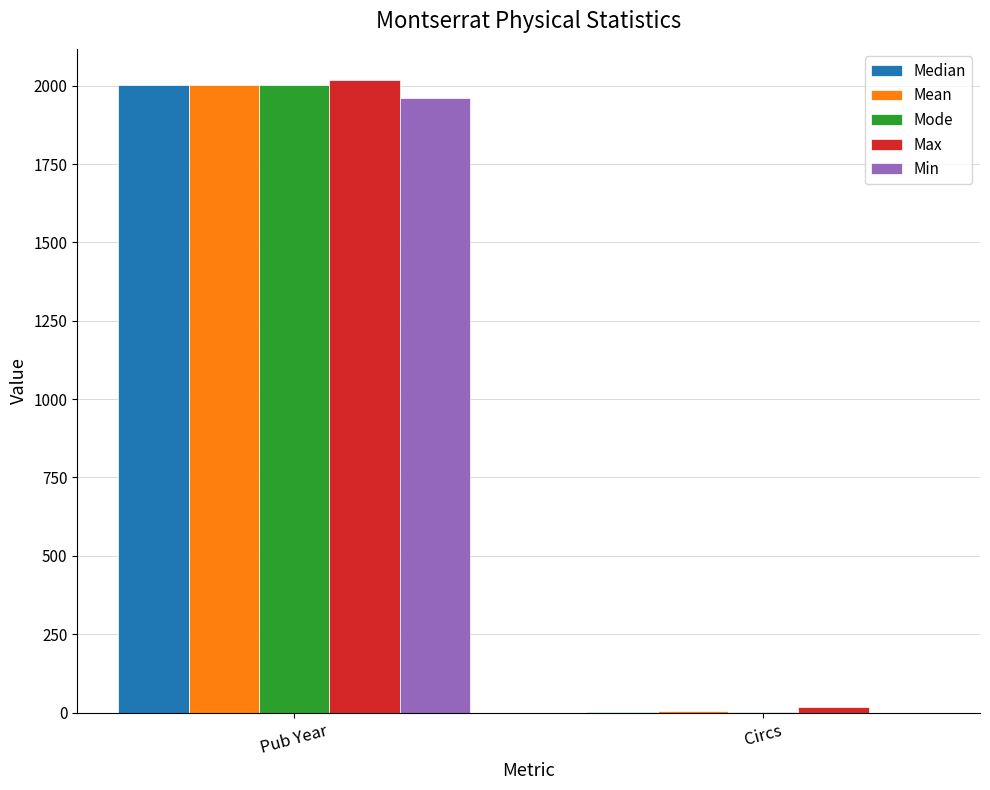

What is the spread (max minus min) of values at Circs?

18